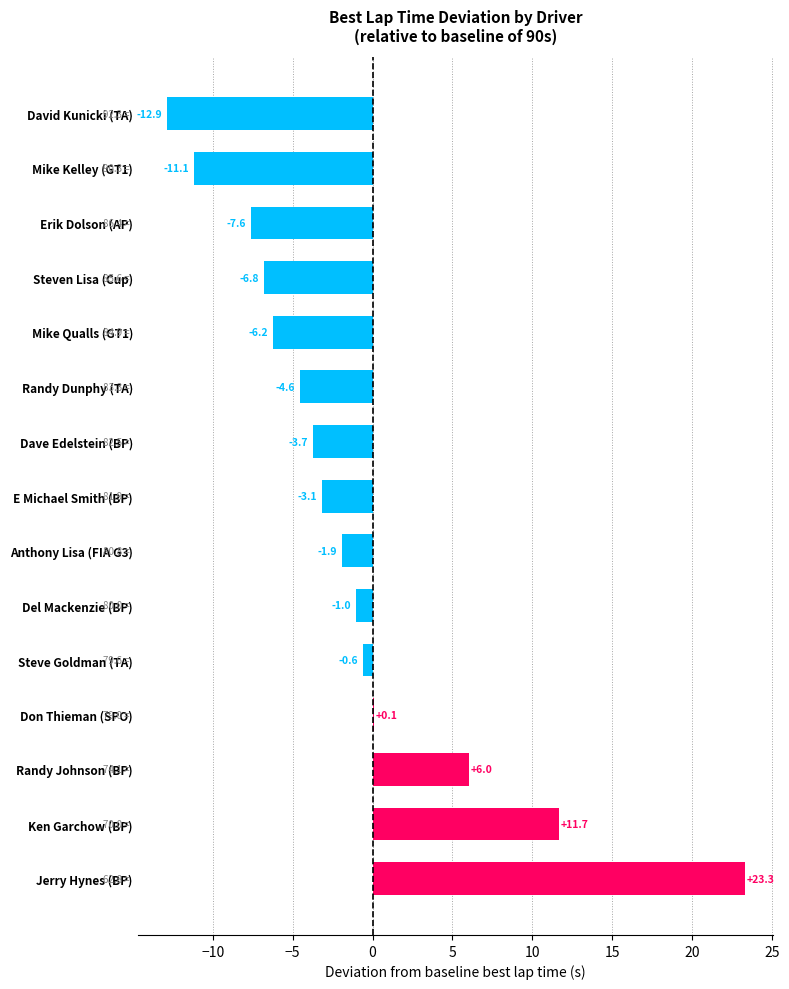

At which category does the chart reach its peak across all series?

Jerry Hynes (BP)